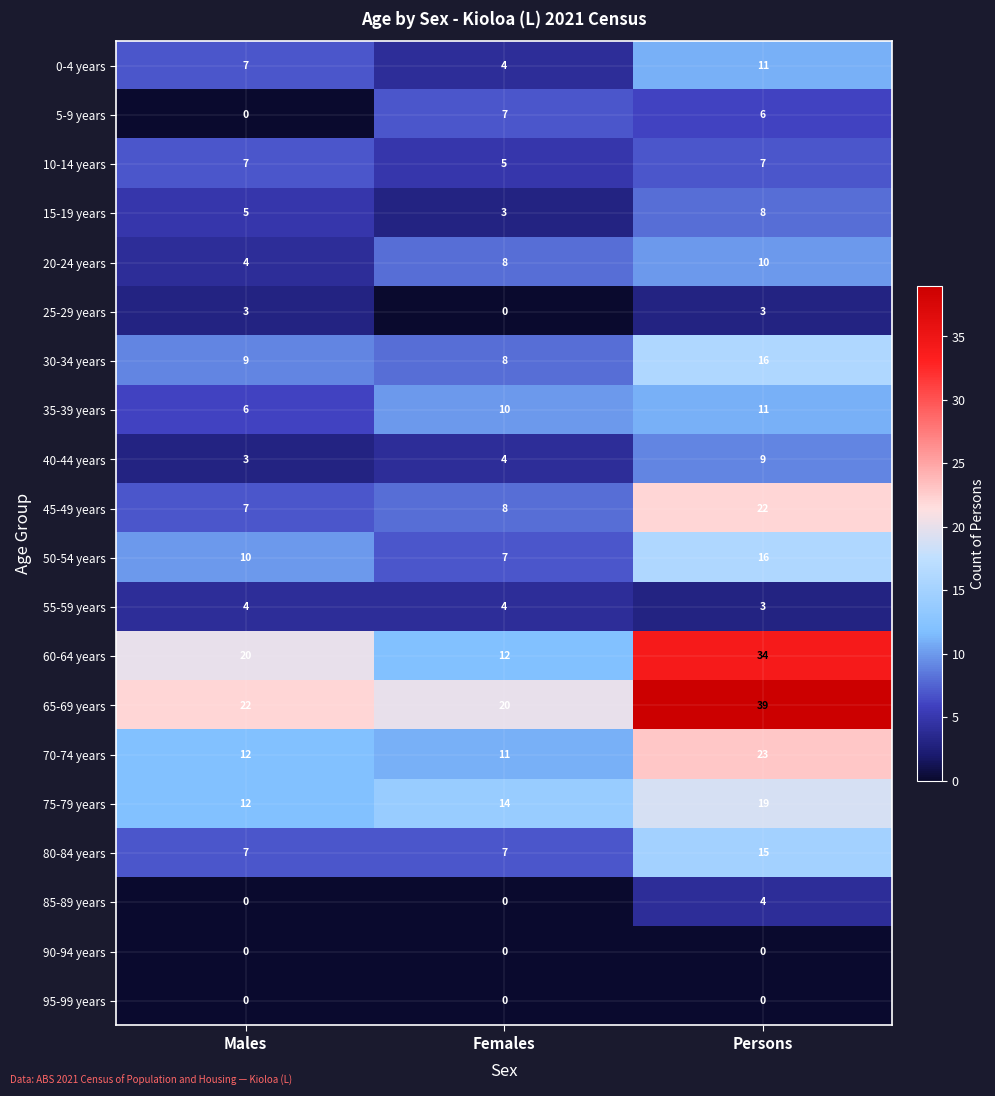

Where is 20-24 years nearest to the value 7?

Females